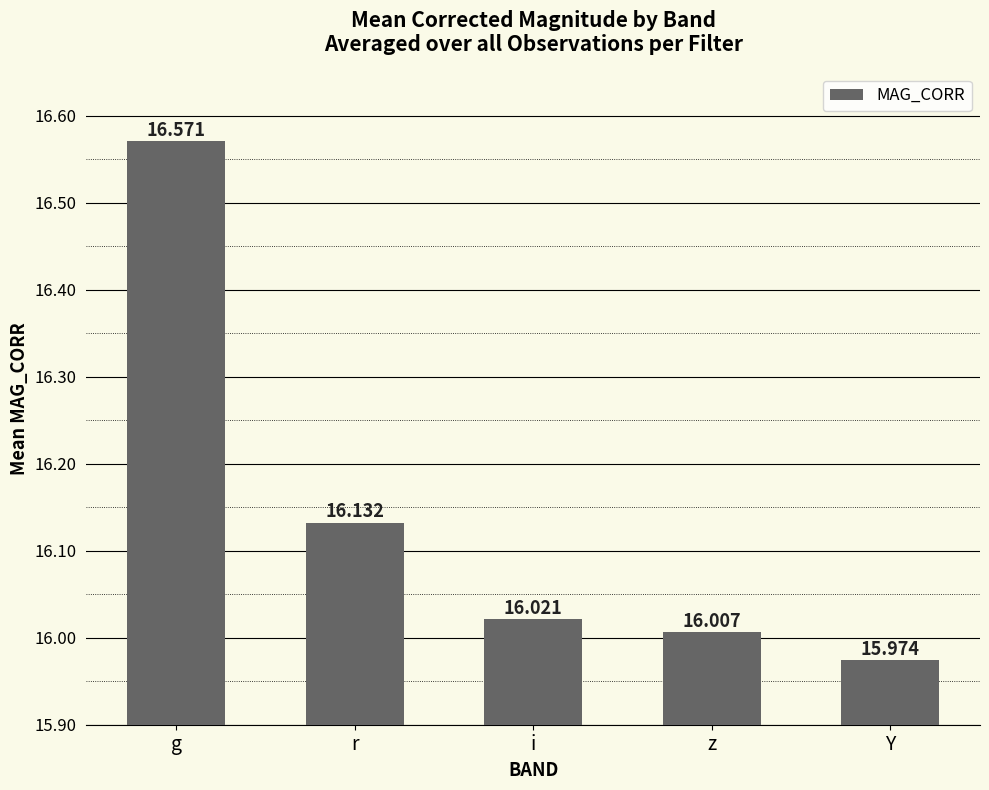

Between r and g, which is larger?

g